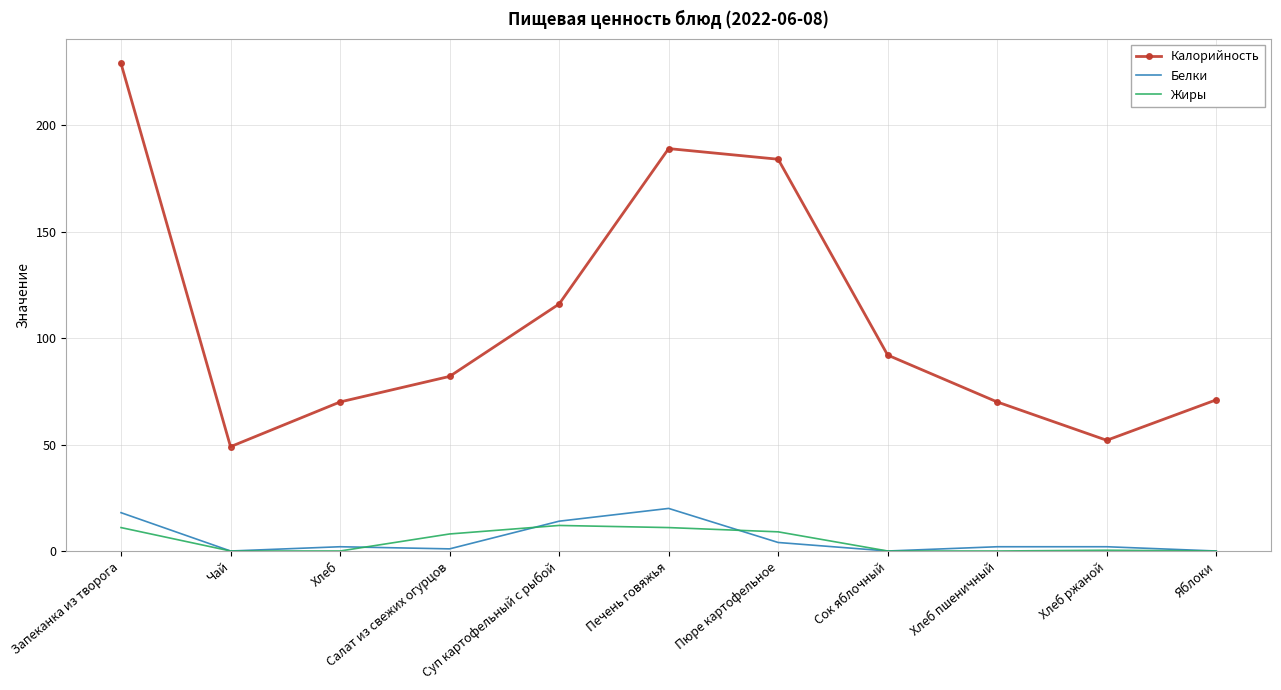

What is the sum of the Жиры values at Печень говяжья and Салат из свежих огурцов?

19.0